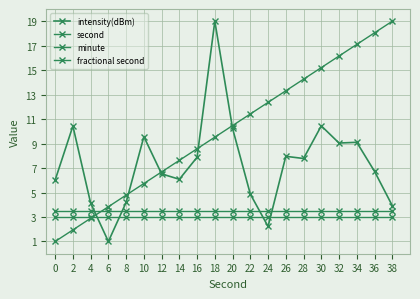

Is this an area chart (filled region under the line)?

No